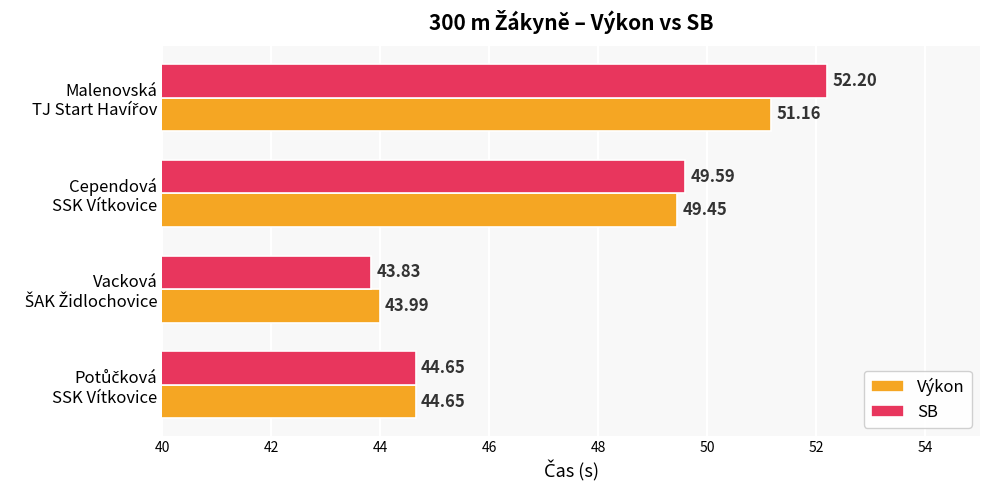

At how many categories does at least one series exceed 44?

3